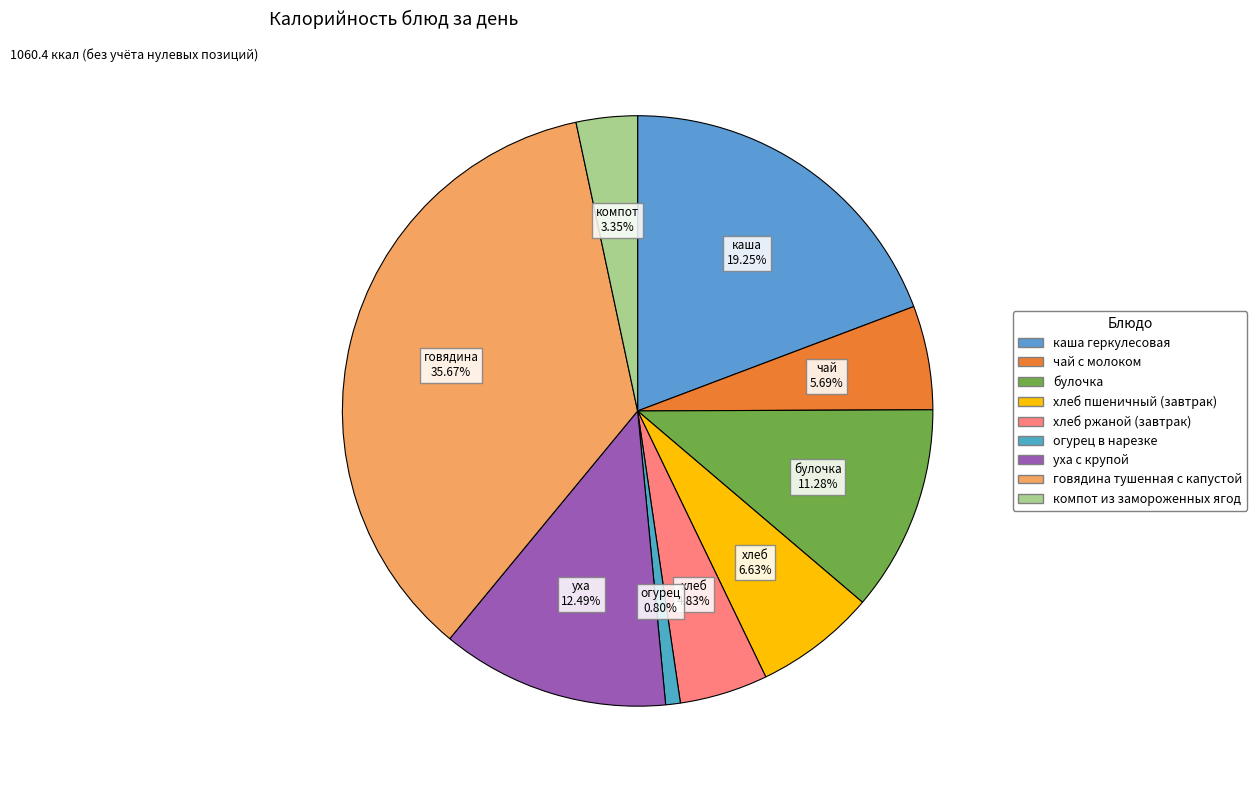

What is the change in value from чай с молоком to уха с крупой?

+72.1